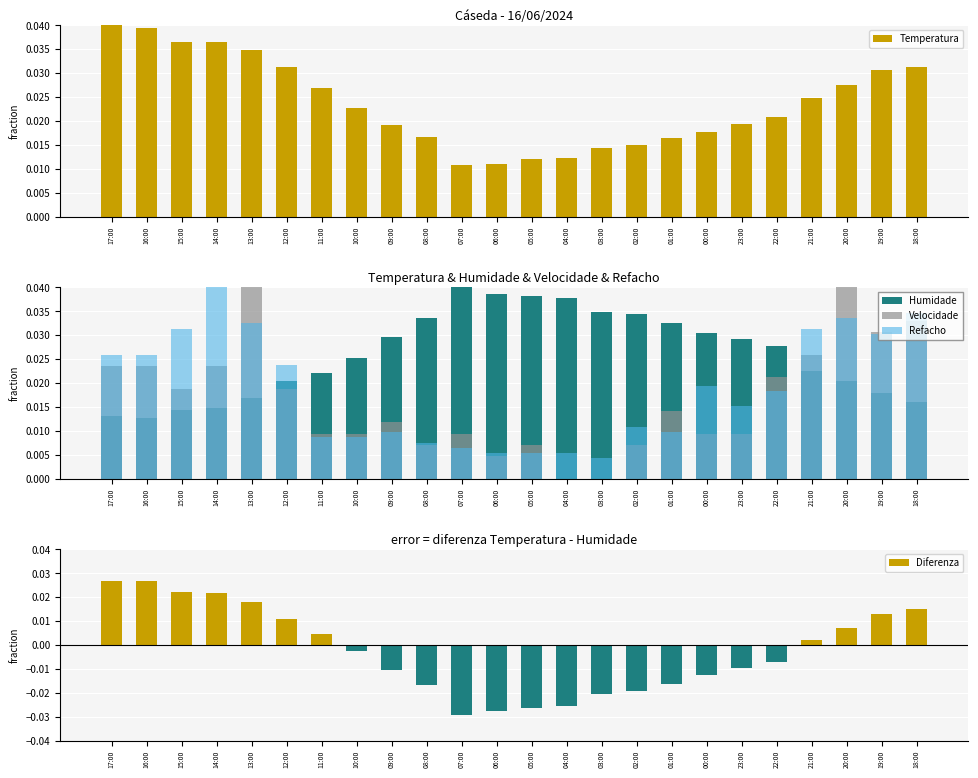

Are the bars grouped side by side (vs. stacked)?

Yes